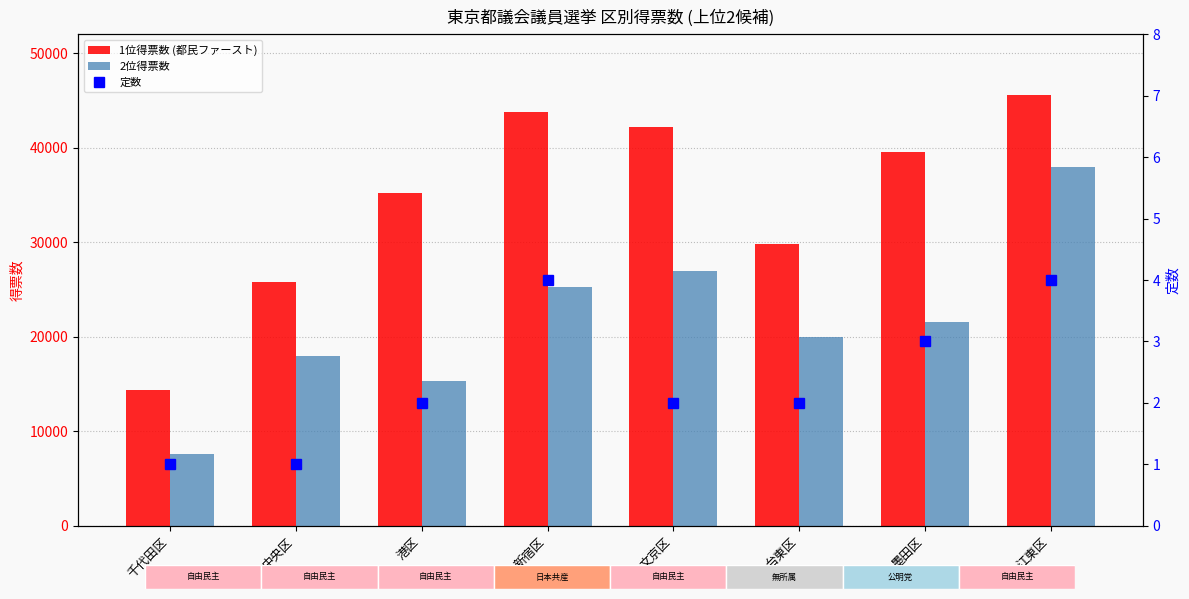

How many data points in 2位得票数 are above 21585?

3